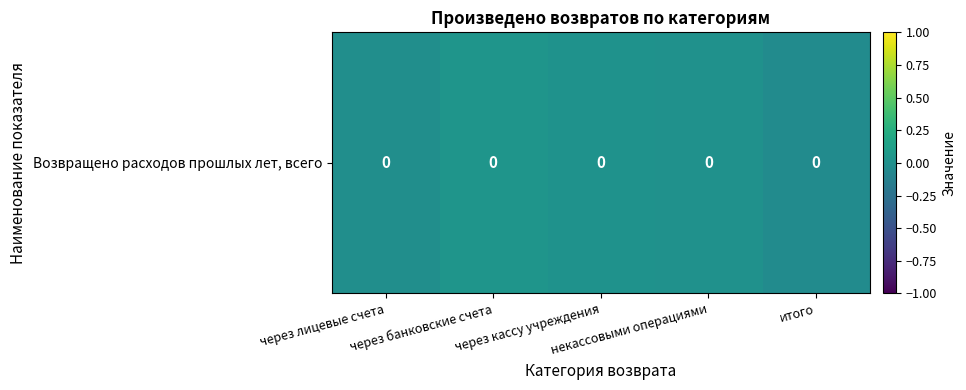

How many values exceed 0?

3